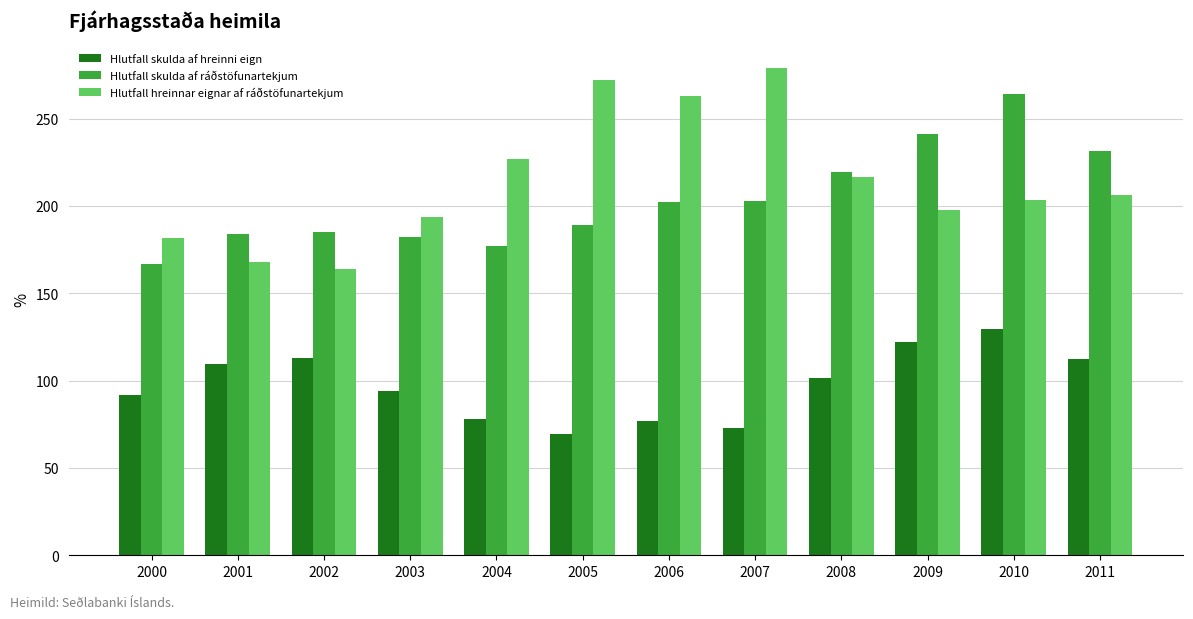

What is the total value across all series at 2006?

541.9